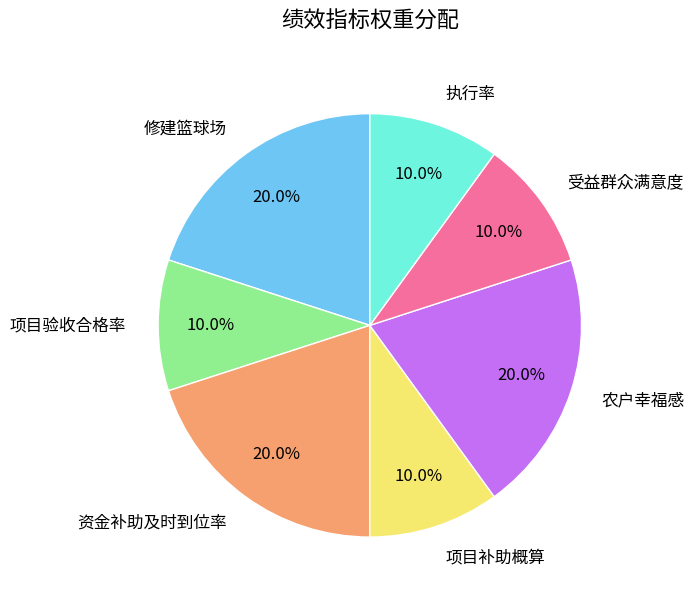

Does 农户幸福感 represent more than half of the total?

No